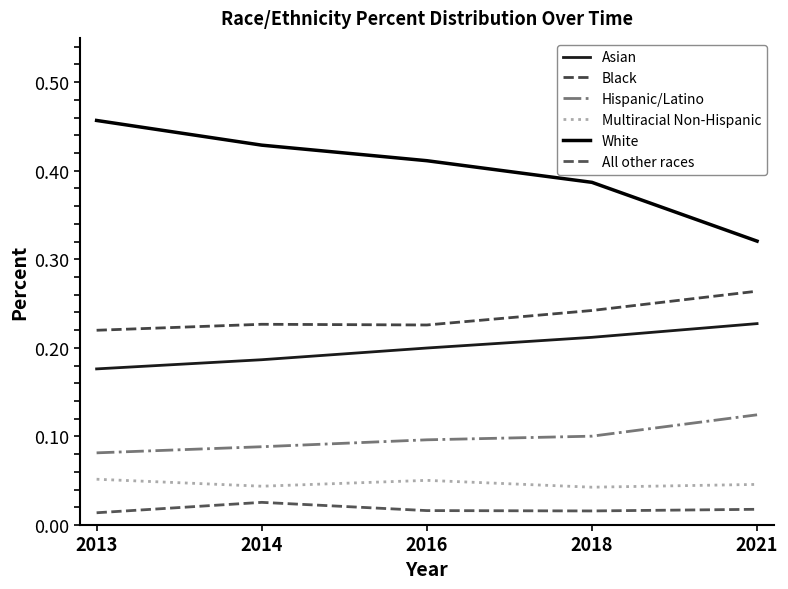

What is the minimum value for Black?

0.2